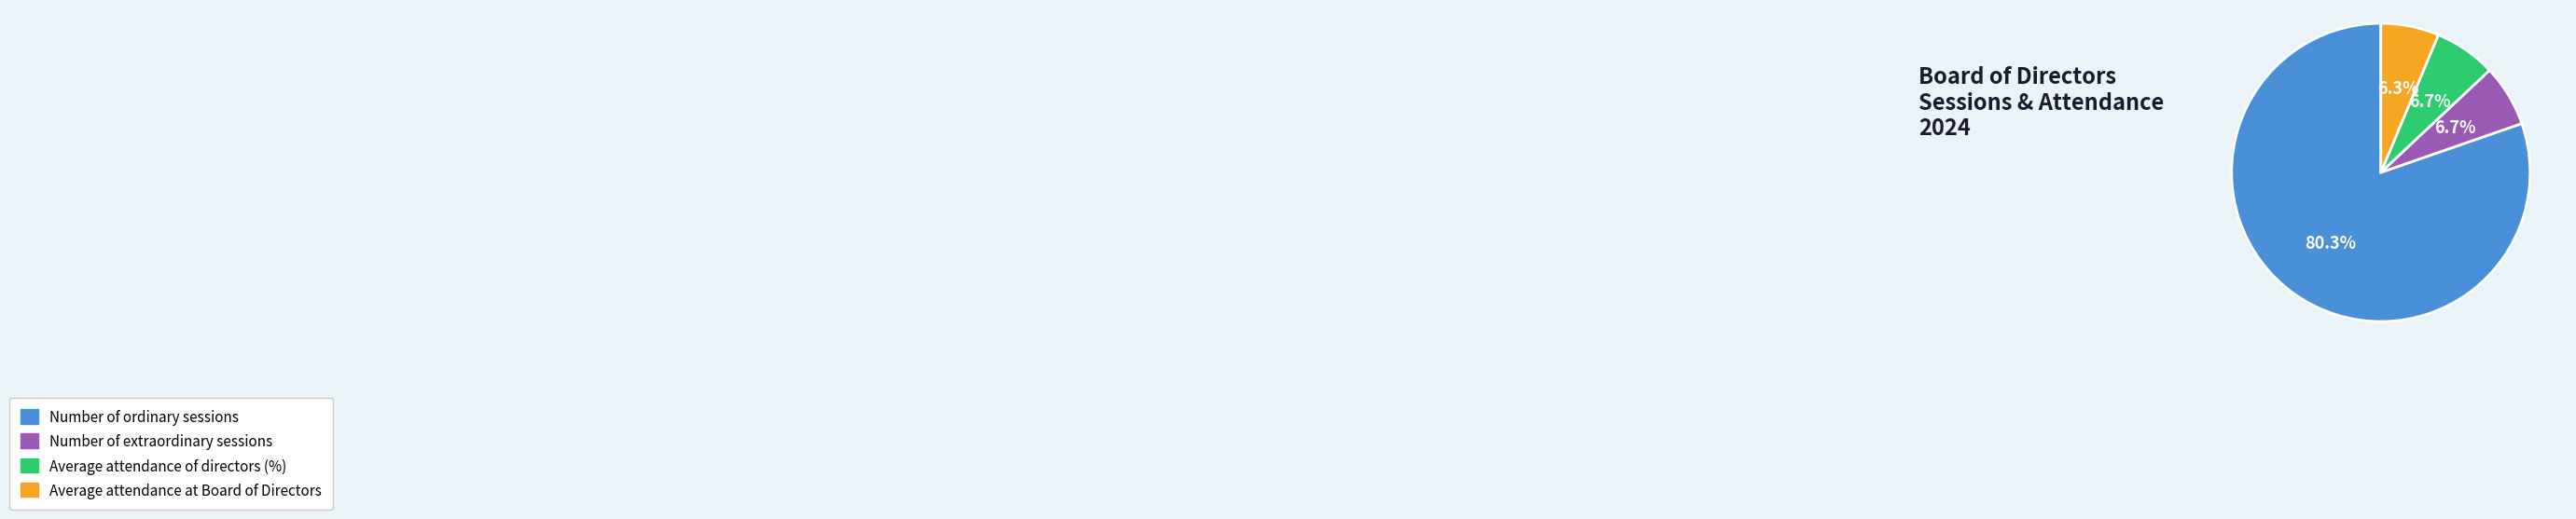

Count the number of slices in the pie.

4